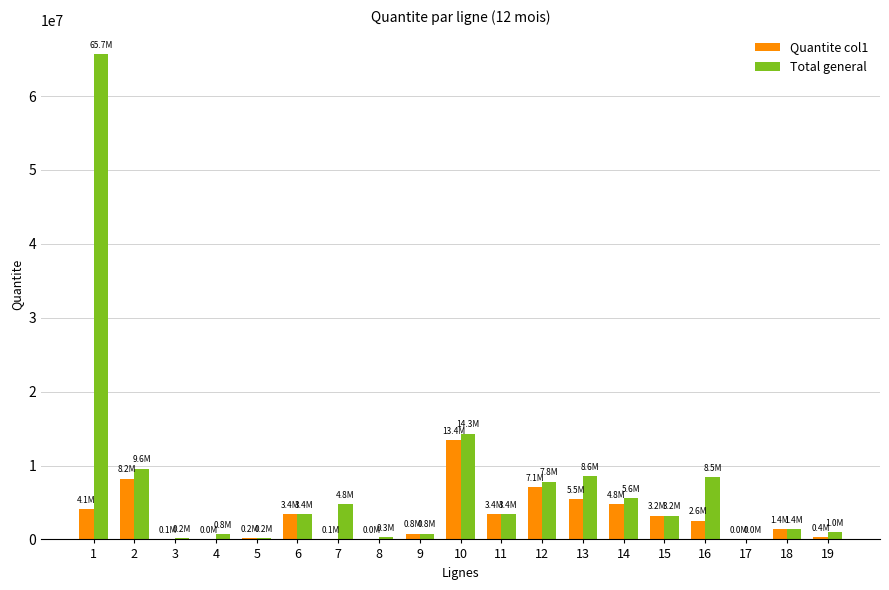

What is the sum of all Total general values?

139654032